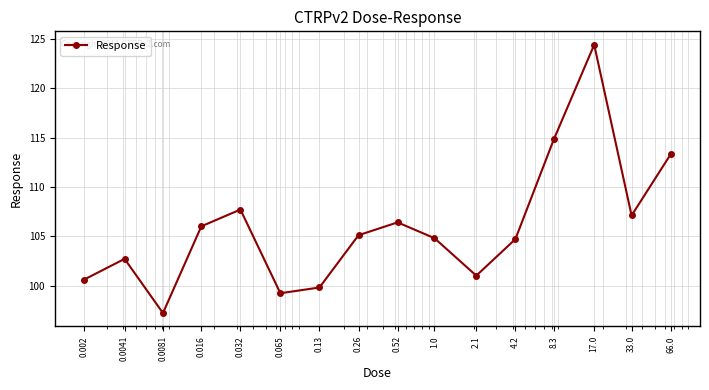

How many points are lower than both their immediate neighbors (excluding endpoints)?

4